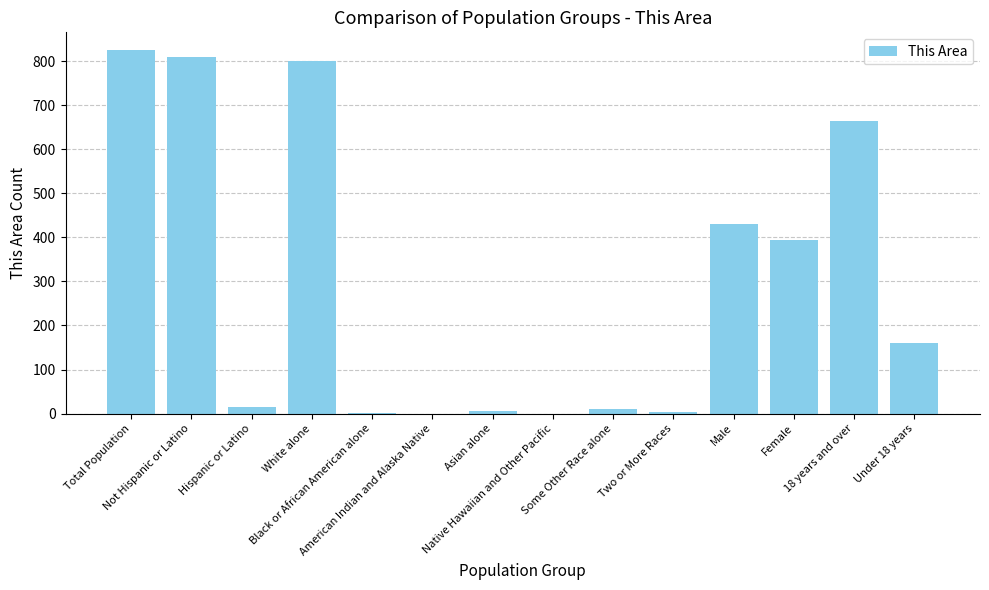

What is the sum of all values?

4120